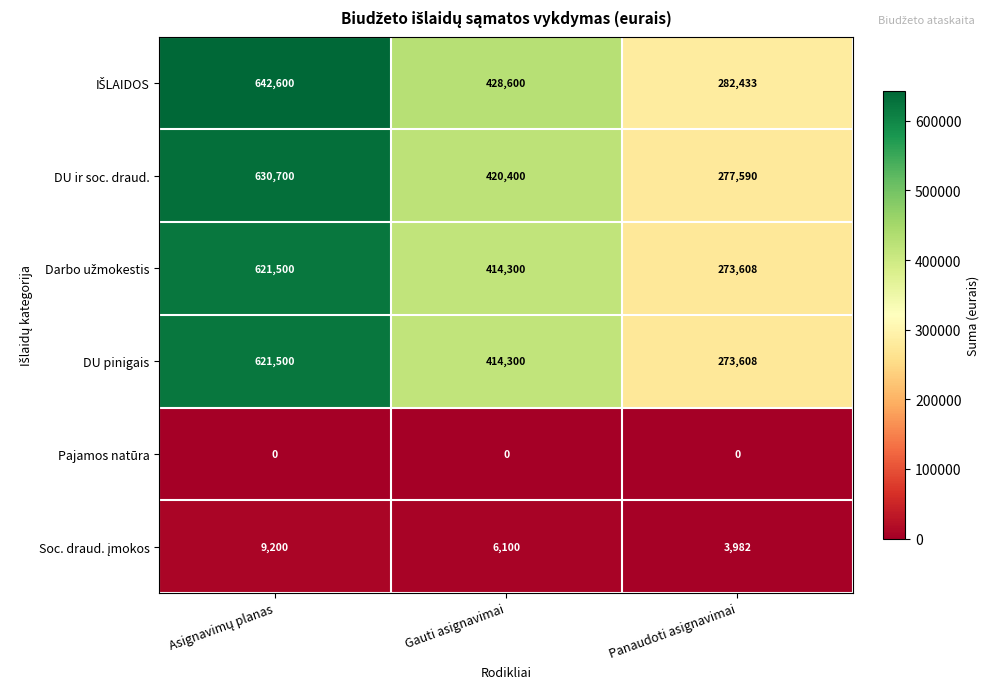

How many series are shown in this chart?

6